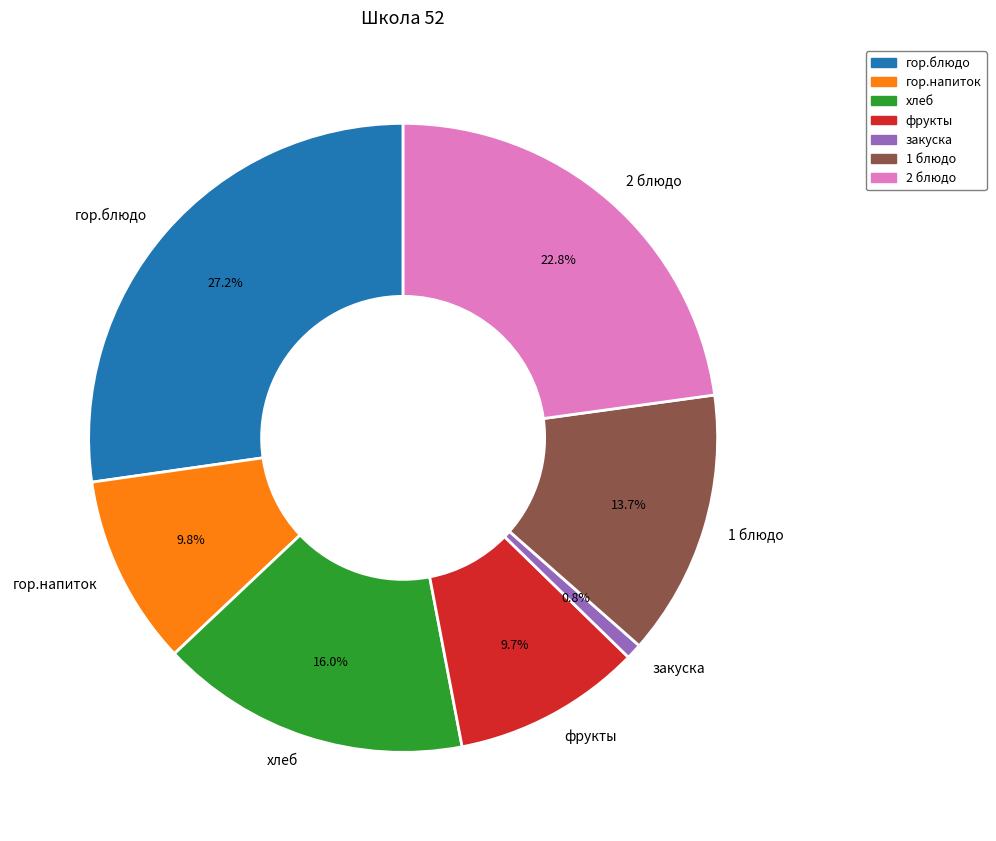

Does any single category account for the majority?

No